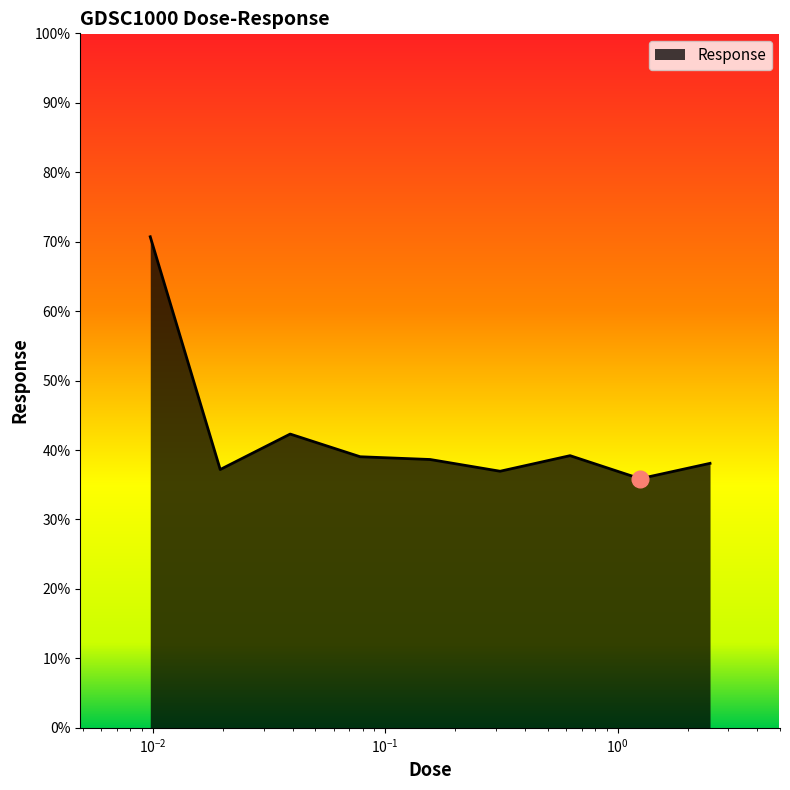

What is the minimum value shown in the chart?

35.9